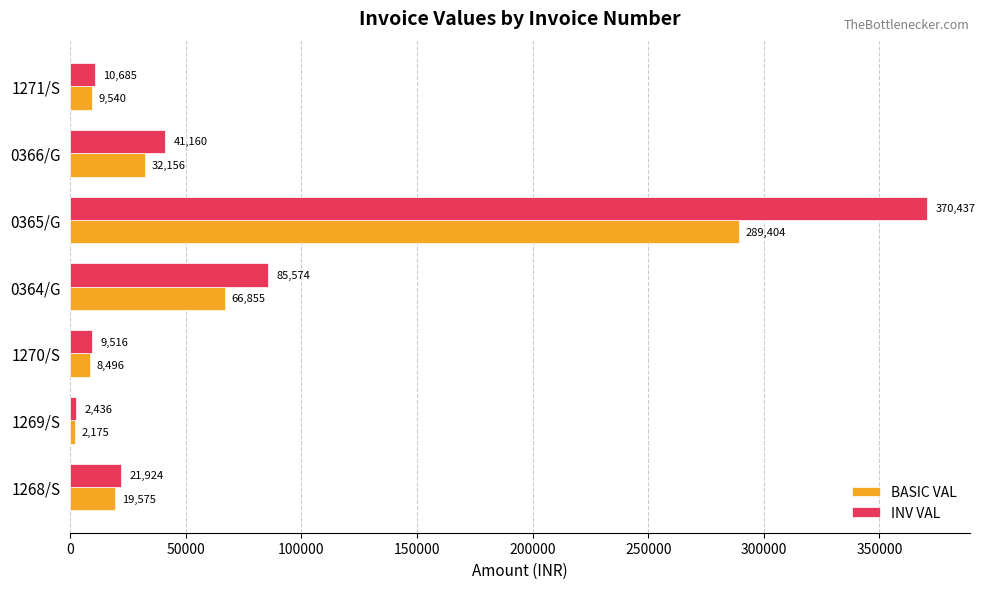

Is the value of INV VAL at 1269/S greater than the value of BASIC VAL at 1269/S?

Yes